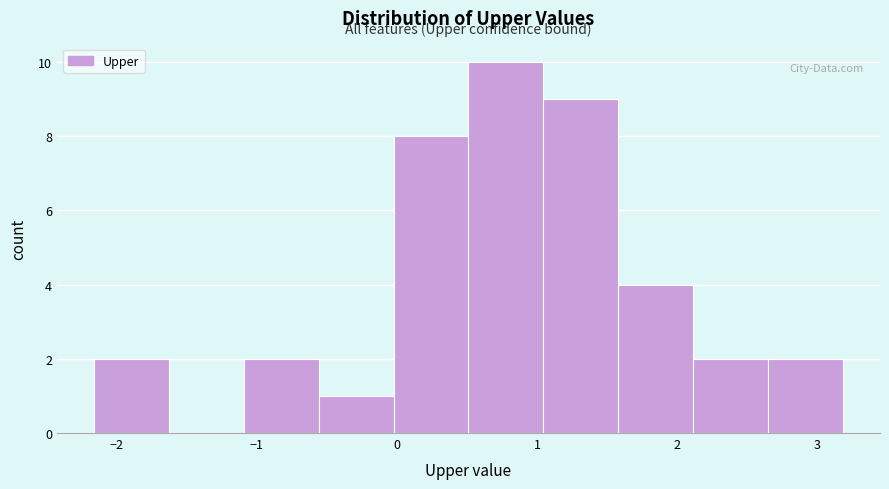

Reading left to right, transcribe this chart: for each bar, give the range it covers on the x-axis and its height. Neither the bar edges nor the heights are printed on the chart, so give them approximately, as read against the axes.

-2.2 to -1.6: 2
-1.6 to -1.1: 0
-1.1 to -0.6: 2
-0.6 to 0.0: 1
0.0 to 0.5: 8
0.5 to 1.0: 10
1.0 to 1.6: 9
1.6 to 2.1: 4
2.1 to 2.6: 2
2.6 to 3.2: 2